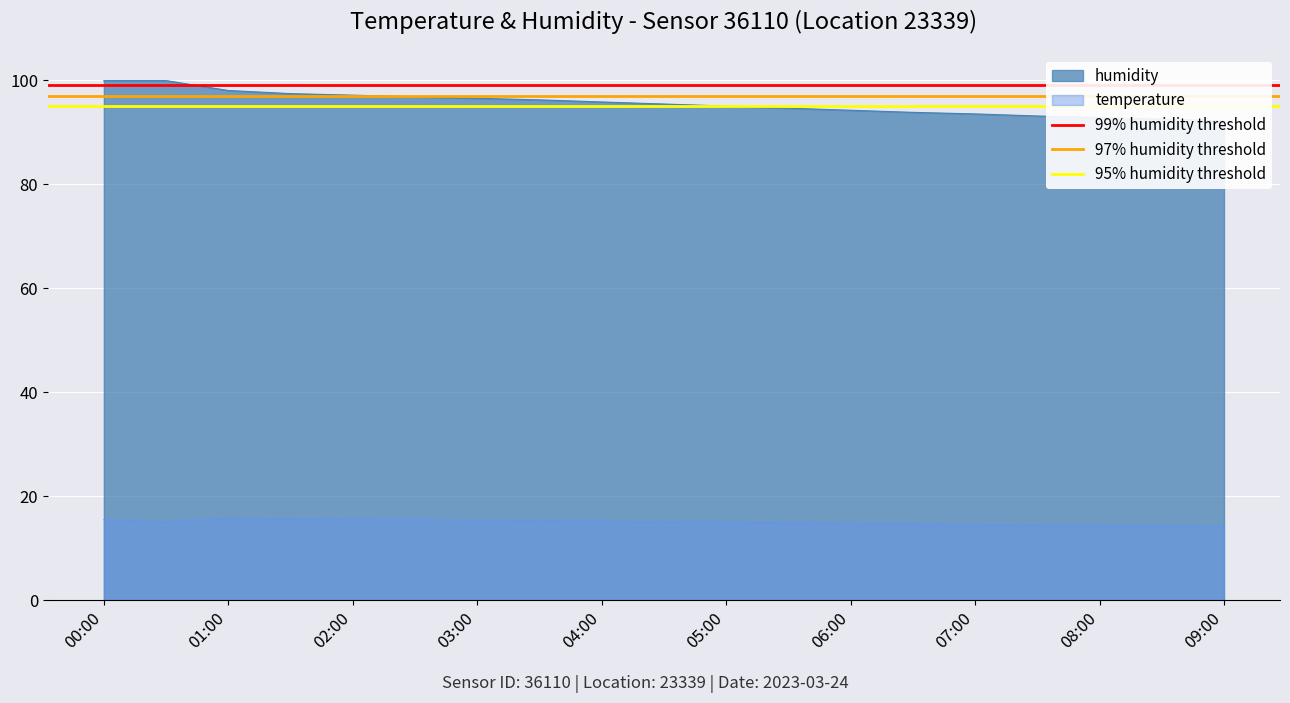

Where is 99% humidity threshold nearest to the value 99?

00:00